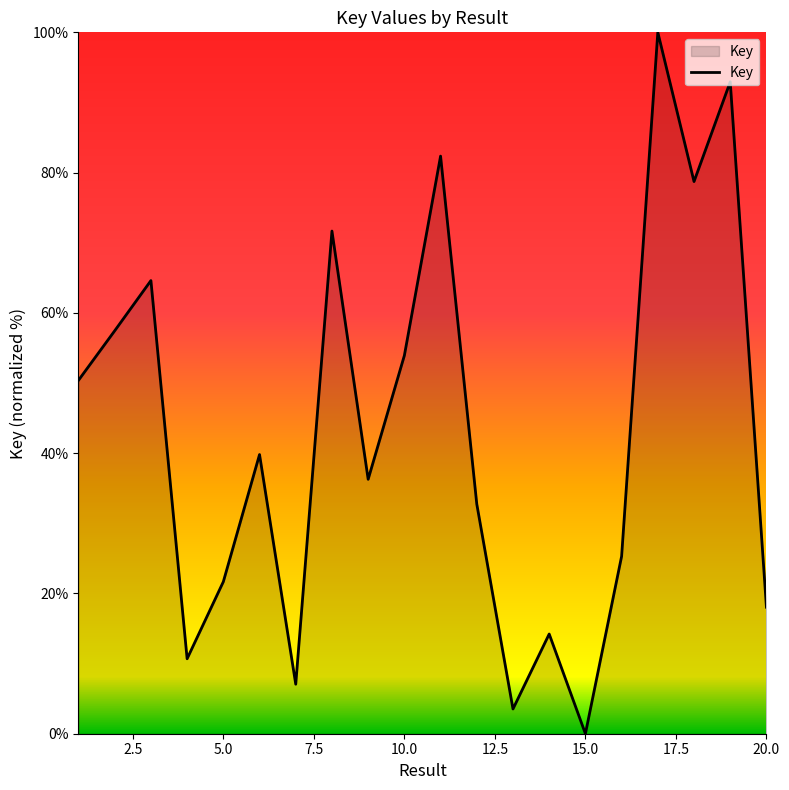

What is the greatest value displayed?

100.0